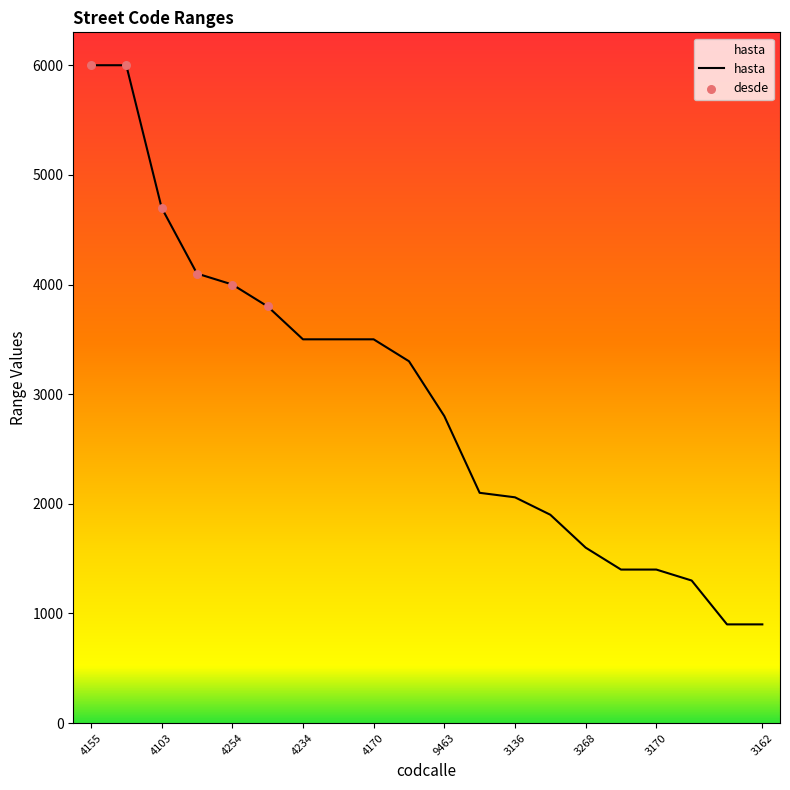

Which series contains the highest Y value?

hasta